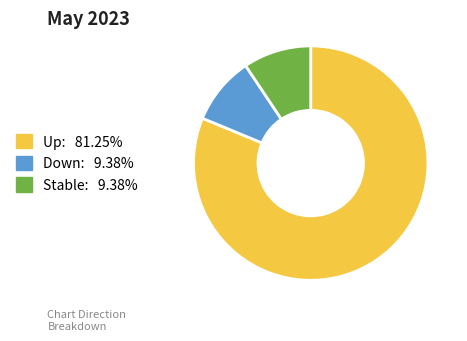

Is there any slice that represents more than half of the pie?

Yes